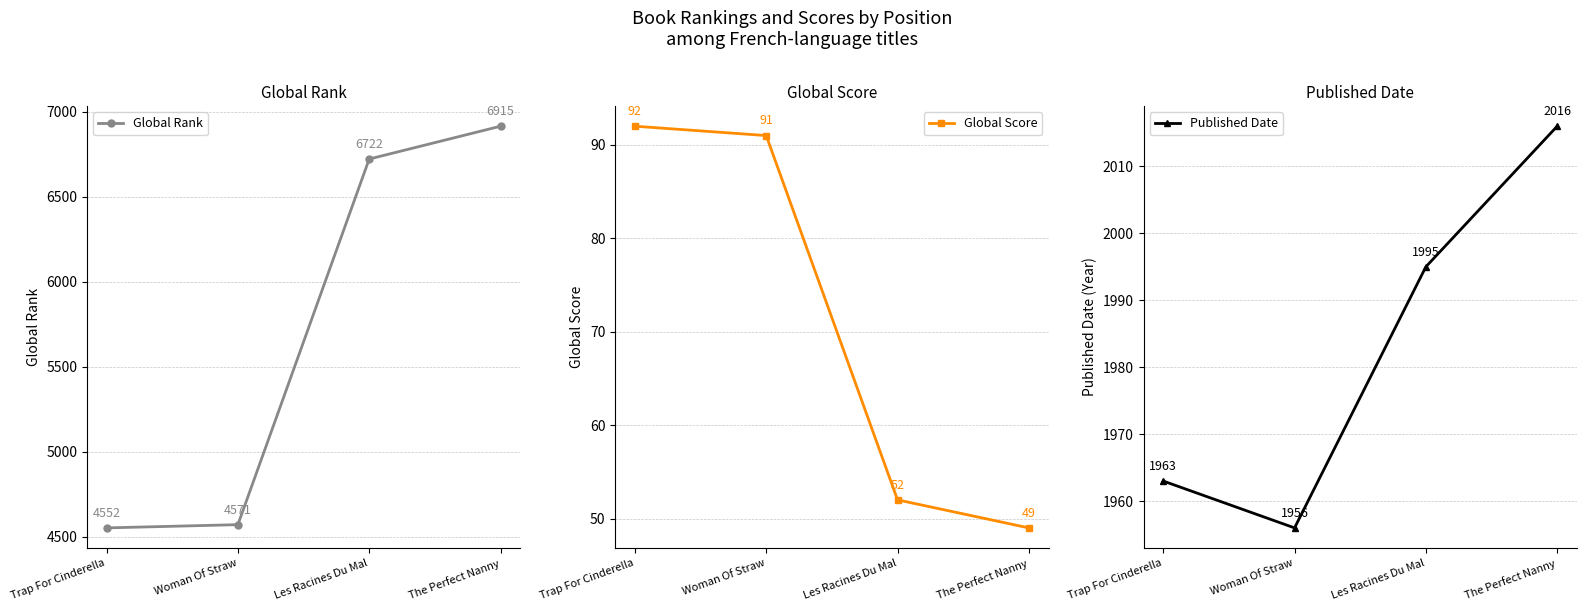

At which category does the chart reach its minimum across all series?

The Perfect Nanny